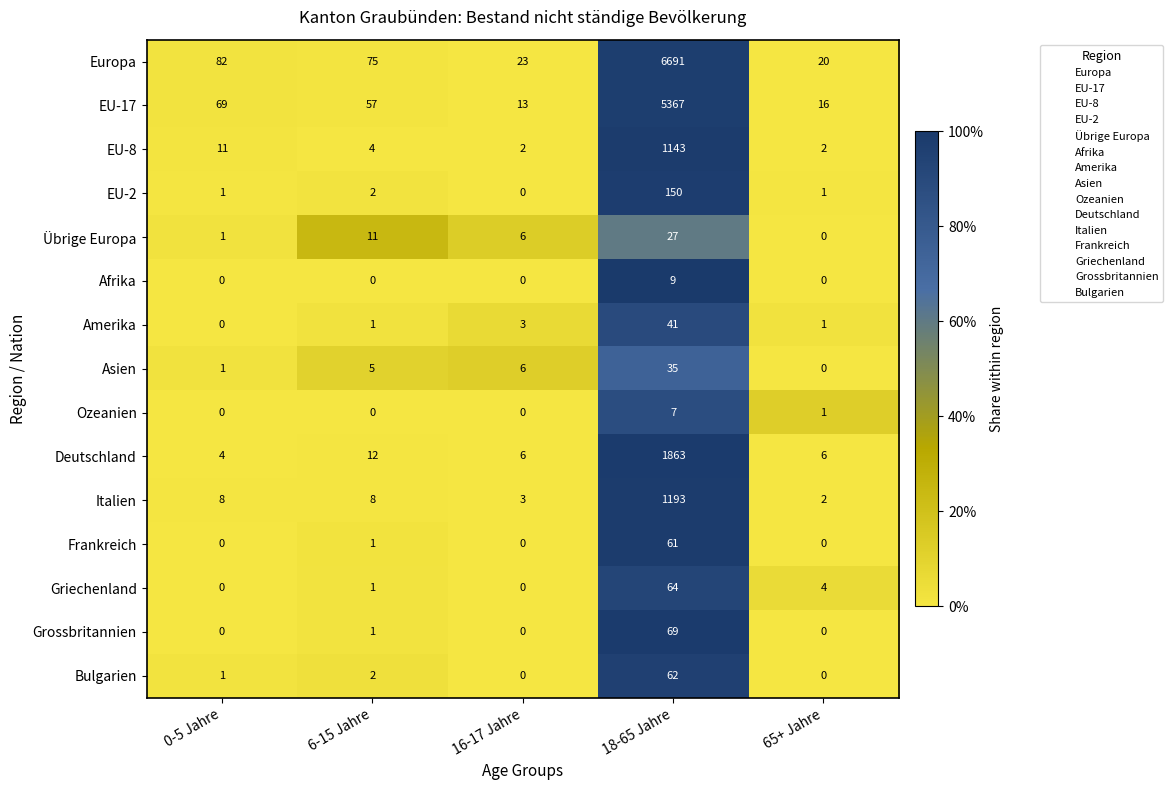

What is the maximum value for EU-2?

150